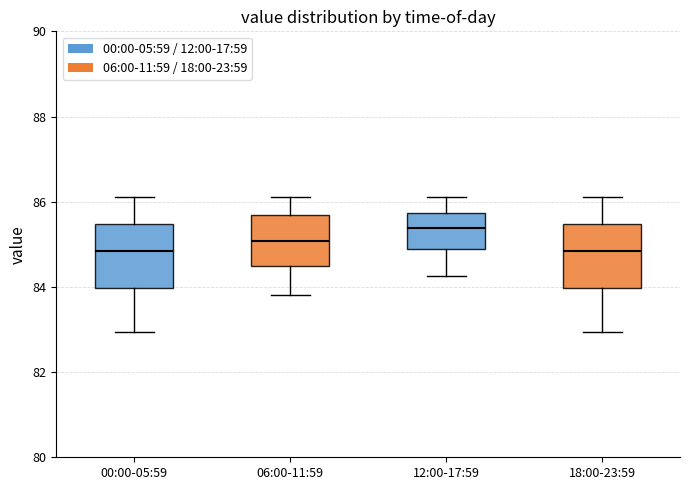

Where does the median line of the box for 12:00-17:59 sit on the y-axis? The values are not printed on the chart, so give them approximately, as read against the axis.

85.4